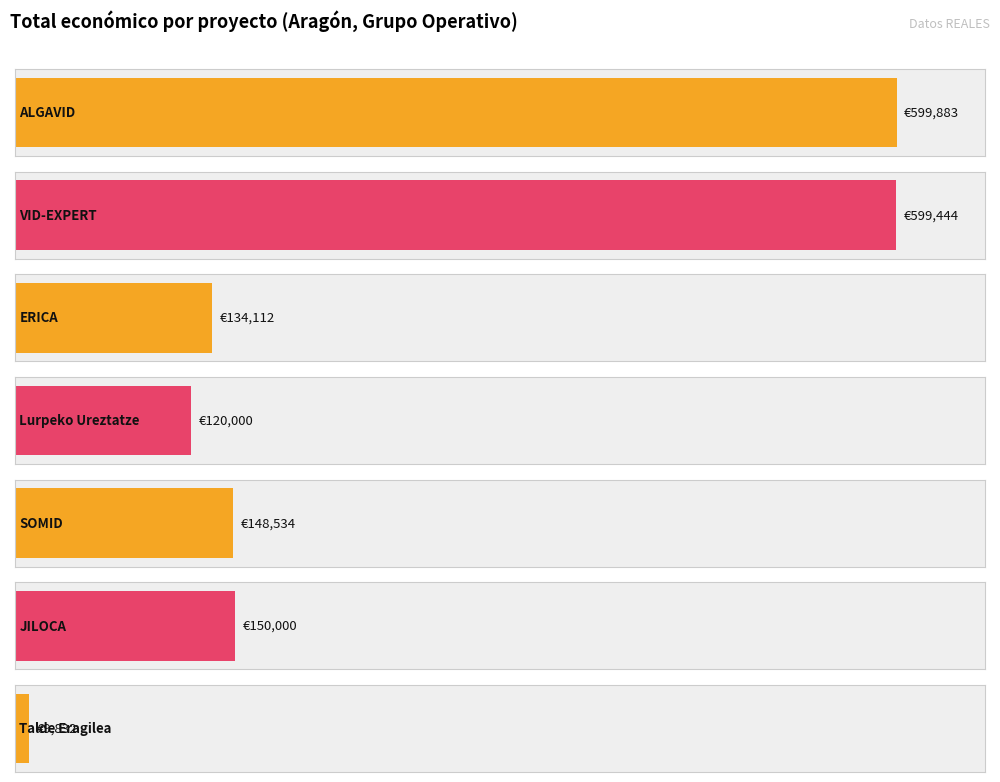

Does the chart contain stacked bars?

No